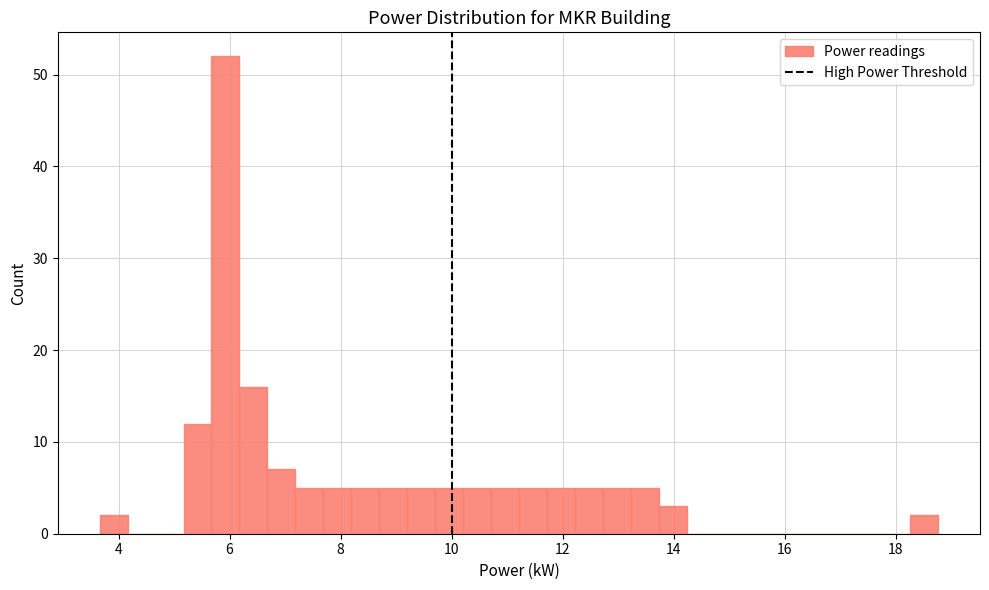

Around what value on the x-axis is the tallest bar? Give the approximate position of its centre, as read against the axis.

6.0